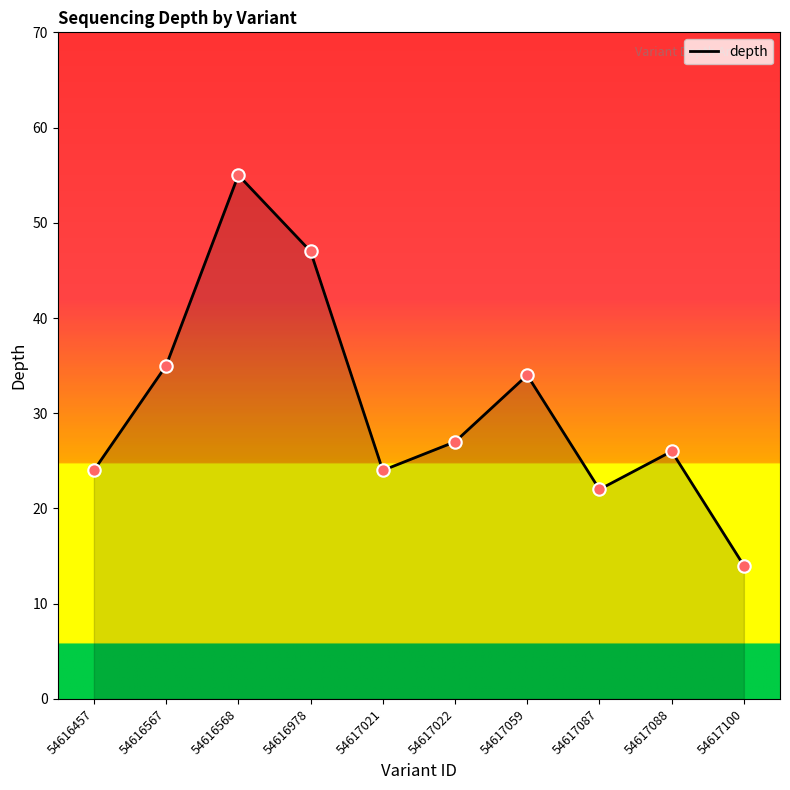

Which has a higher value, 54617059 or 54617021?

54617059